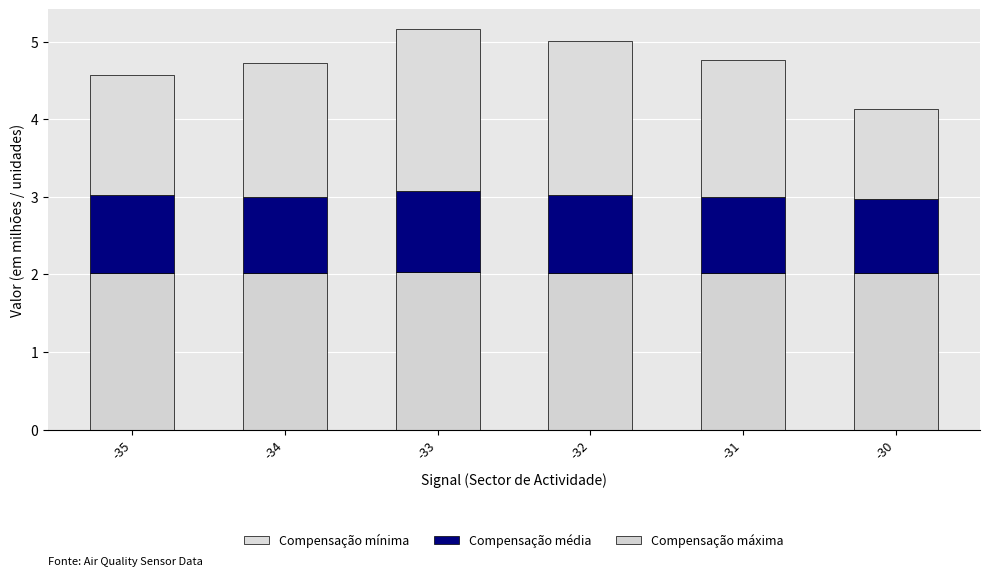

How many series are shown in this chart?

3